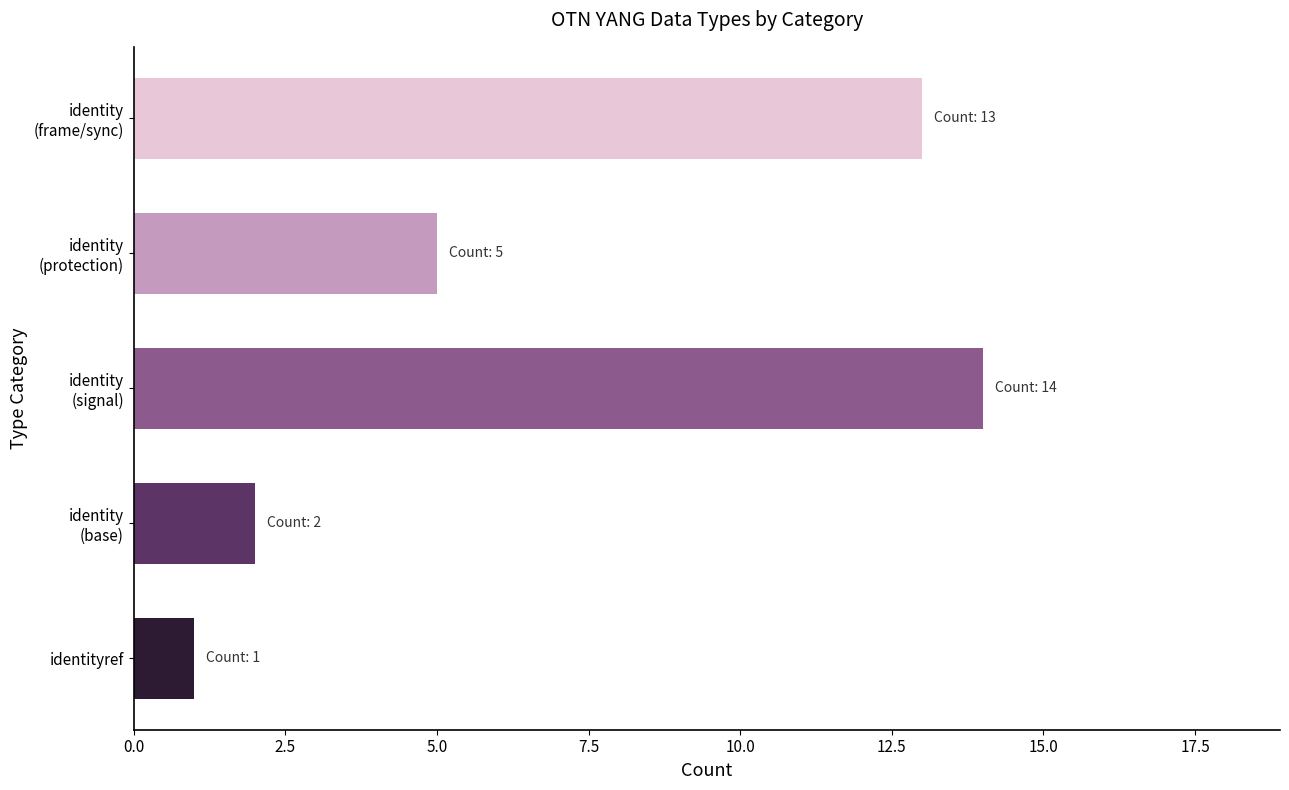

How many bars are there in total?

5